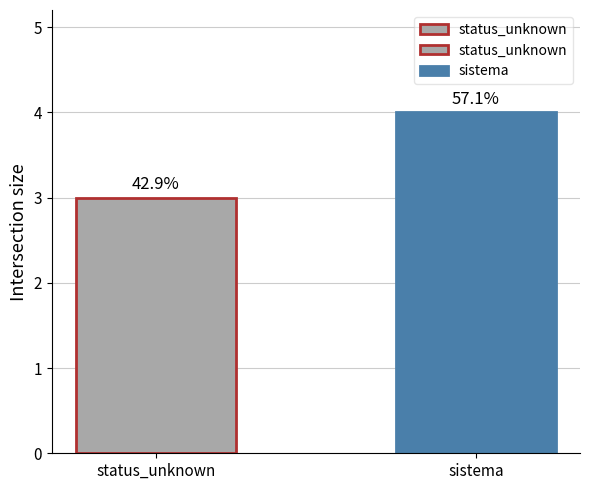

What is the label of the 2nd bar from the left?

sistema